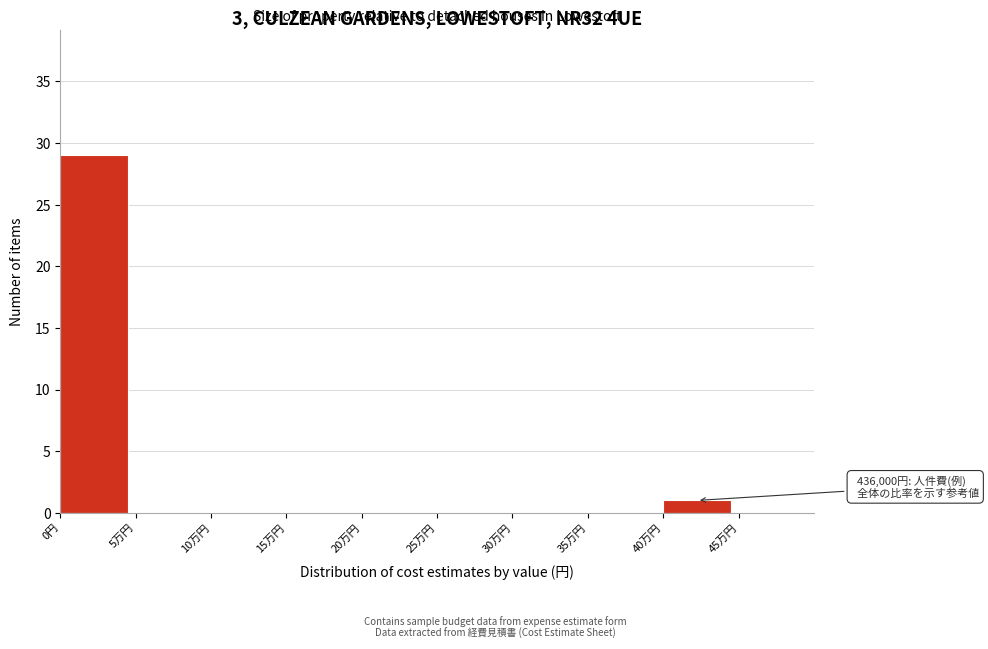

Reading left to right, extract all data points from this chart.

0円=29	5万円=0	10万円=0	15万円=0	20万円=0	25万円=0	30万円=0	35万円=0	40万円=1	45万円=0